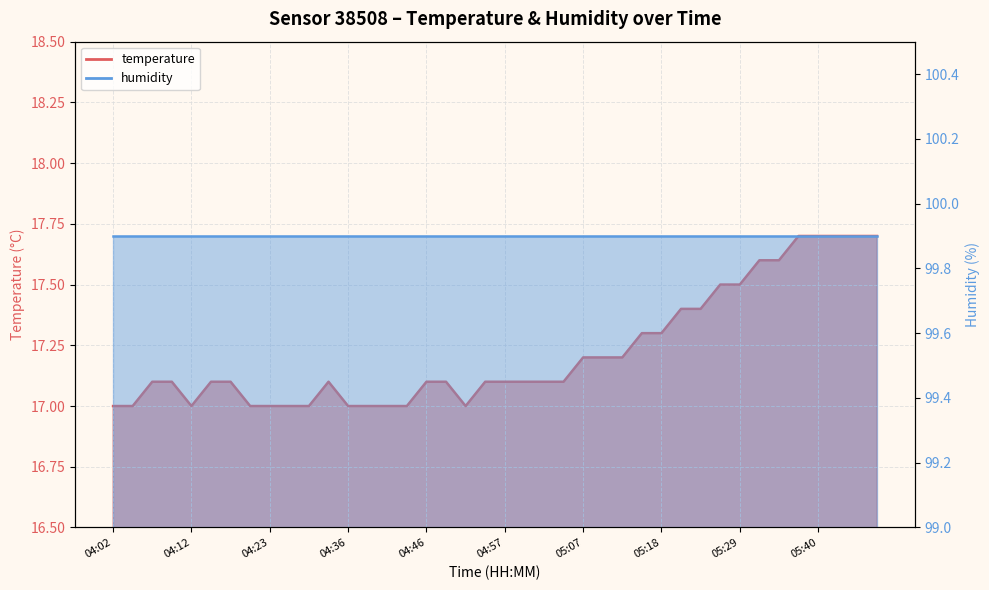

Which has a higher value, 04:38 or 04:05?

04:38